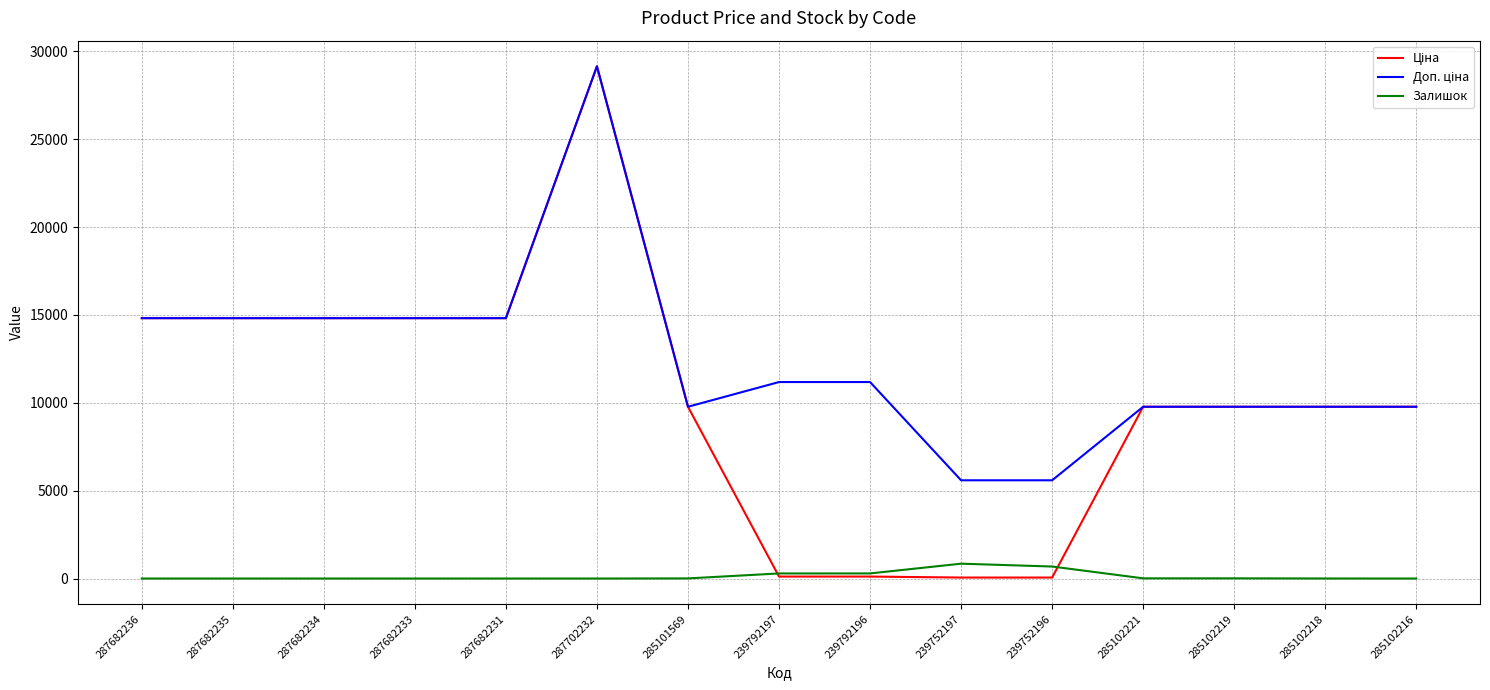

What is the total value across all series at 287682231?

29635.2